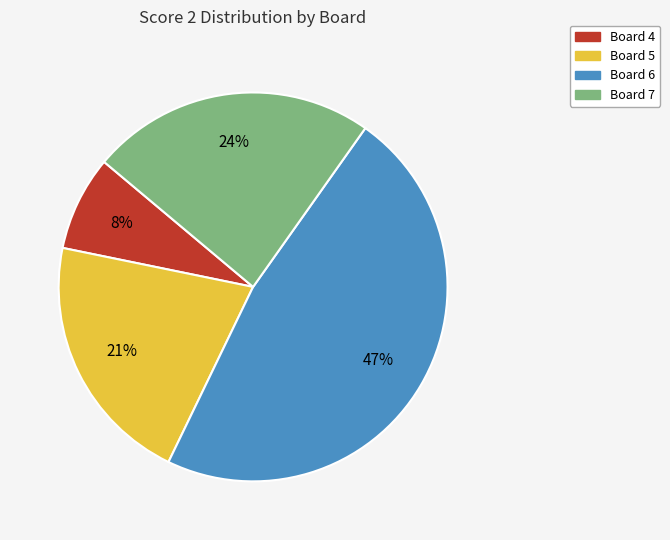

To the nearest percent, what is the difference between the largest and smallest slice percentages?

39%